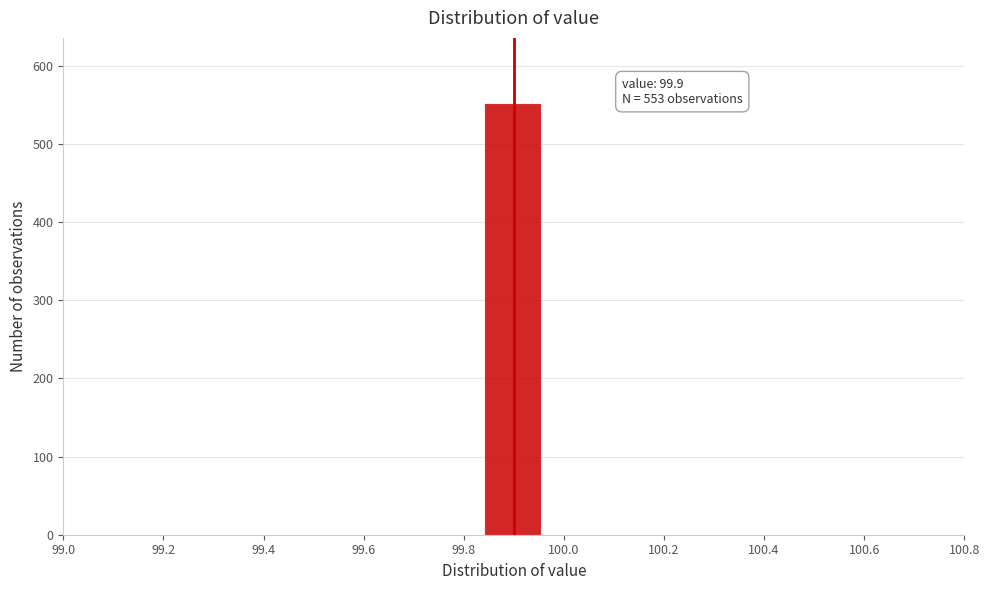

Over which range of the x-axis is the bar tallest?

99.84 to 99.96